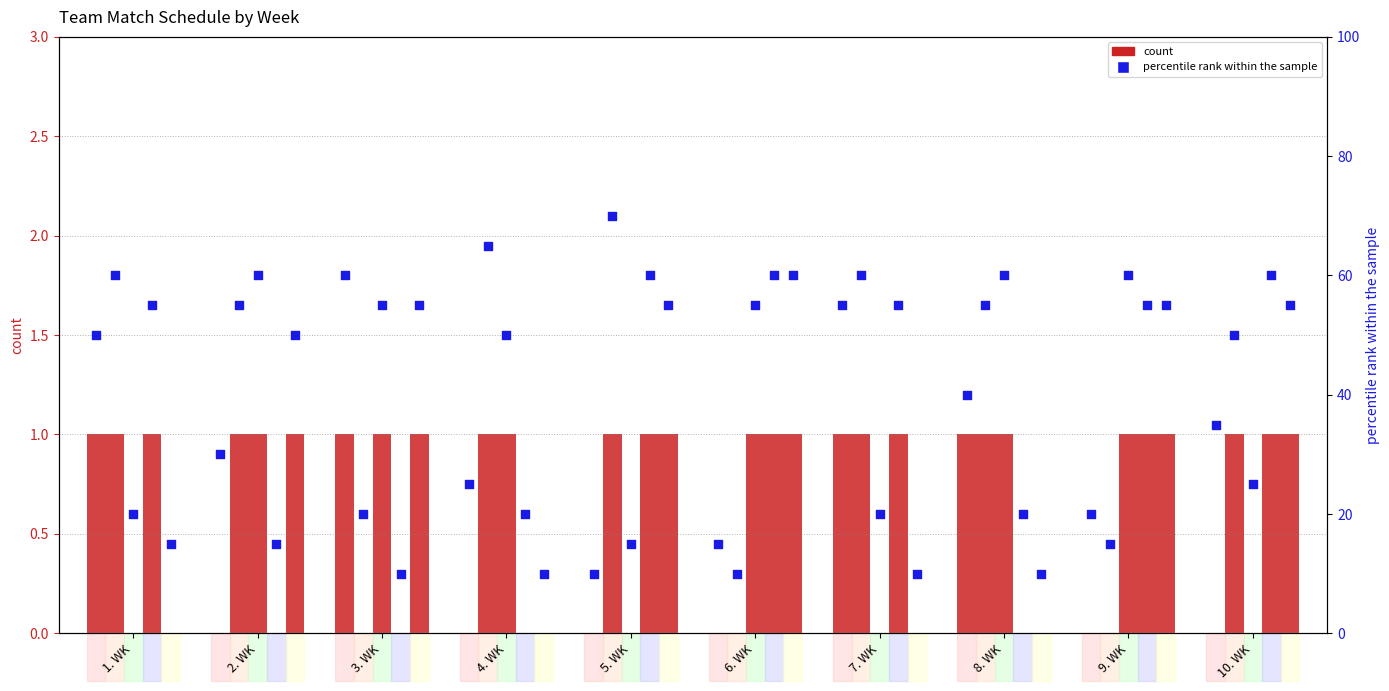

Is the value of TSG Hassloch at 2. WK greater than the value of AV 03 Speyer II at 5. WK?

No